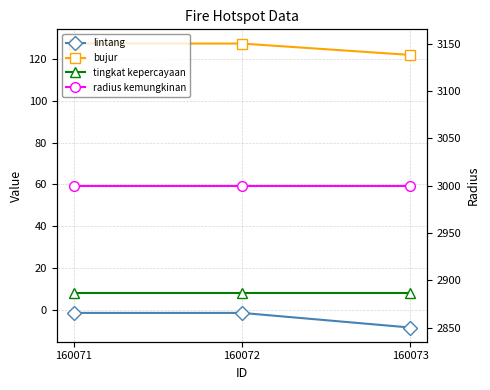

Between 160071 and 160073, which series saw the biggest shift?

lintang